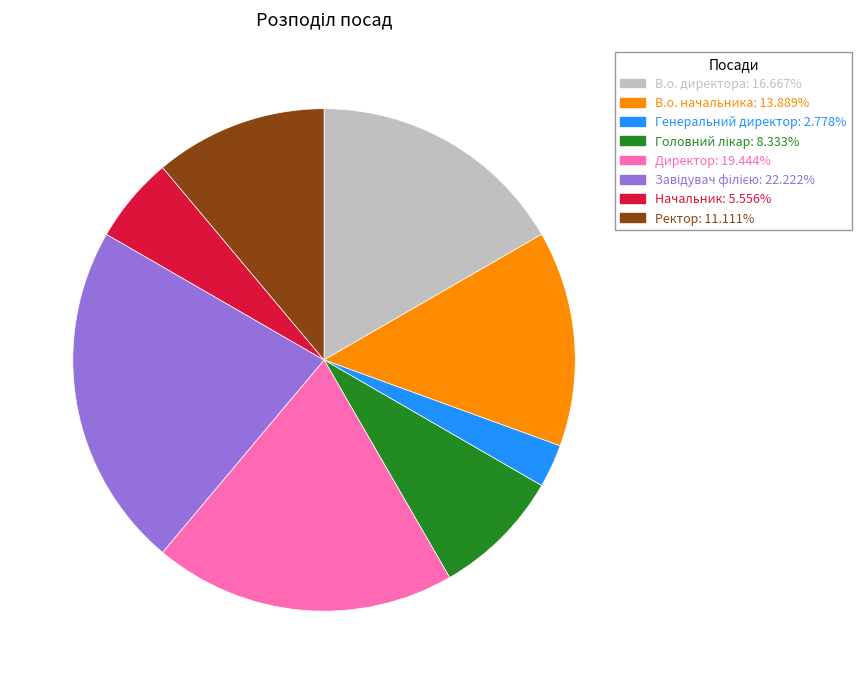

Is there a majority slice in this chart?

No